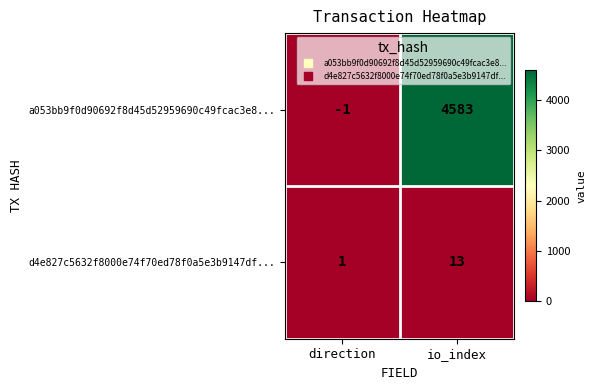

What is the approximate value of d4e827c5632f8000e74f70ed78f0a5e3b9147df... at io_index, to the nearest 5?

15